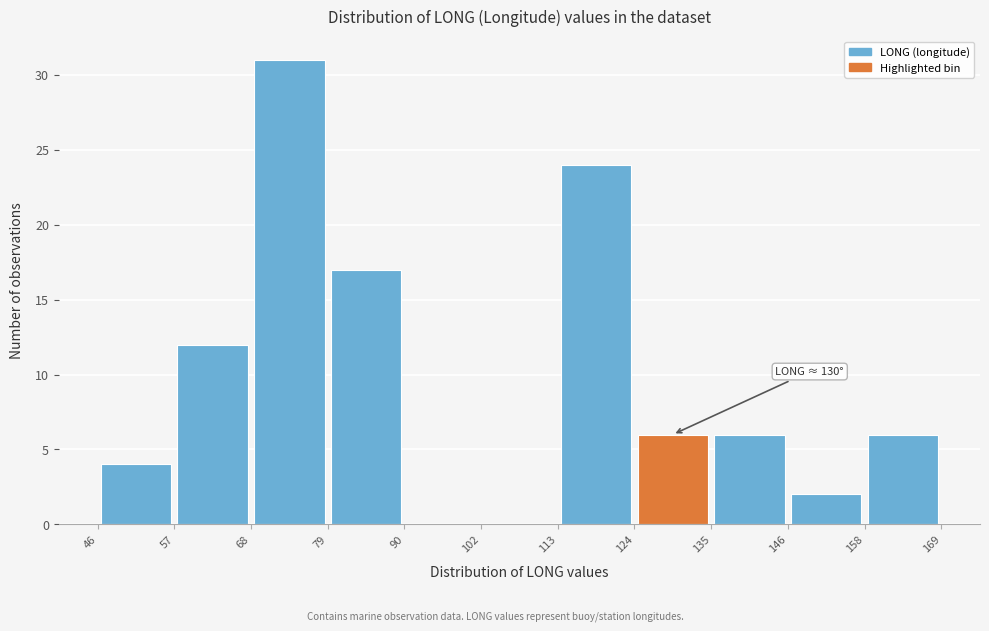

Which range on the x-axis has the tallest bar?

68 to 79